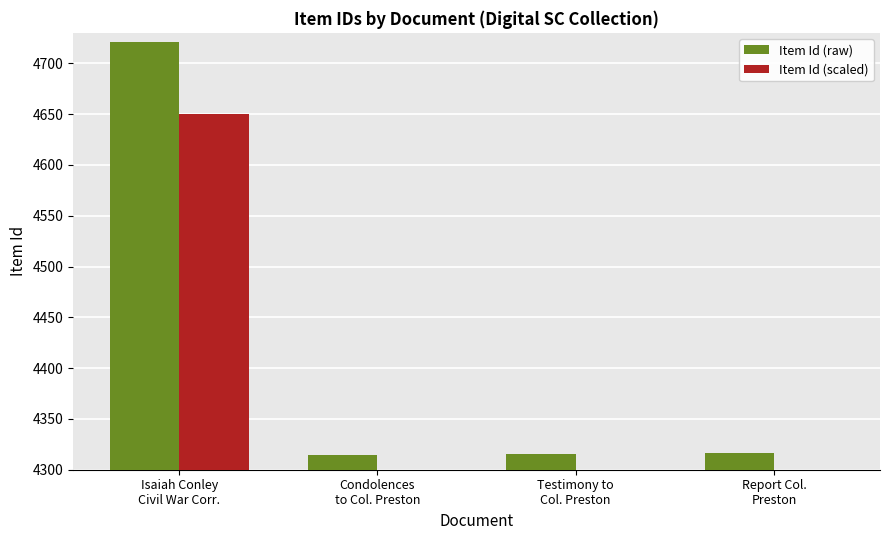

Reading right to left, list all the values displayed in this chart.

Item Id (raw): Report Col.
Preston=4316.0	Testimony to
Col. Preston=4315.0	Condolences
to Col. Preston=4314.0	Isaiah Conley
Civil War Corr.=4721.0
Item Id (scaled): Report Col.
Preston=4251.3	Testimony to
Col. Preston=4250.3	Condolences
to Col. Preston=4249.3	Isaiah Conley
Civil War Corr.=4650.2